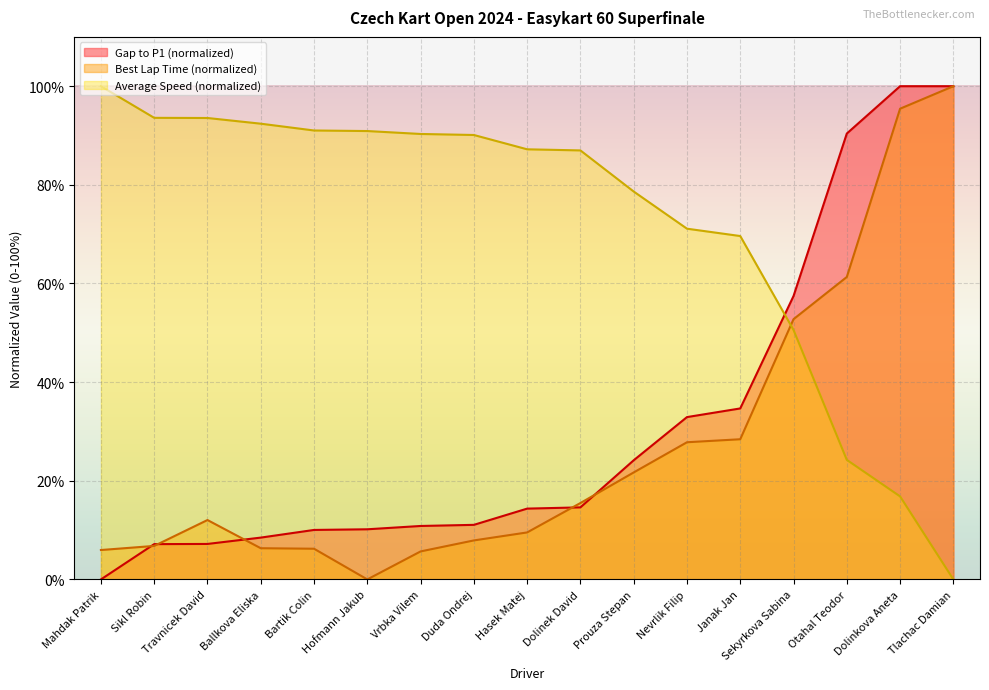

Reading right to left, transcribe all the data shown in this chart.

Gap to P1: 100.0	100.0	90.4	57.5	34.7	32.9	24.2	14.6	14.4	11.1	10.8	10.2	10.0	8.5	7.2	7.2	0.0
Best Lap time: 100.0	95.4	61.3	52.8	28.4	27.8	21.7	15.5	9.5	7.9	5.7	0.0	6.2	6.3	12.0	6.8	6.0
Average Speed: 0.0	16.8	24.2	50.6	69.6	71.1	78.6	87.0	87.2	90.1	90.3	90.9	91.0	92.4	93.6	93.6	100.0